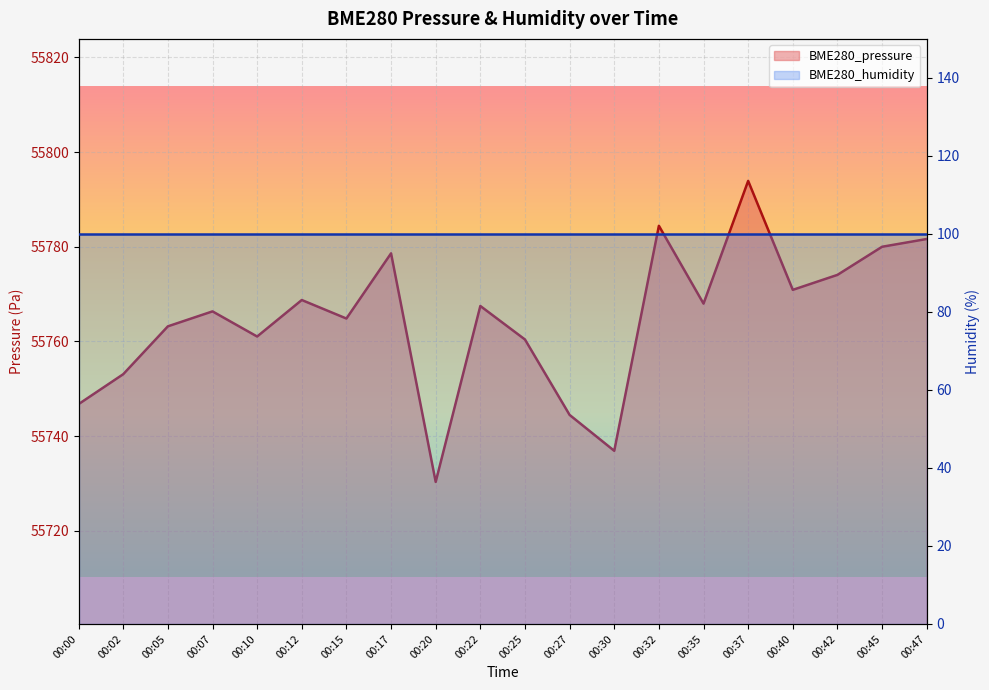

Reading left to right, extract all data points from this chart.

55746.8	55753.1	55763.2	55766.3	55761.0	55768.8	55764.8	55778.6	55730.3	55767.5	55760.4	55744.5	55736.9	55784.4	55768.0	55793.9	55770.9	55774.1	55780.0	55781.6